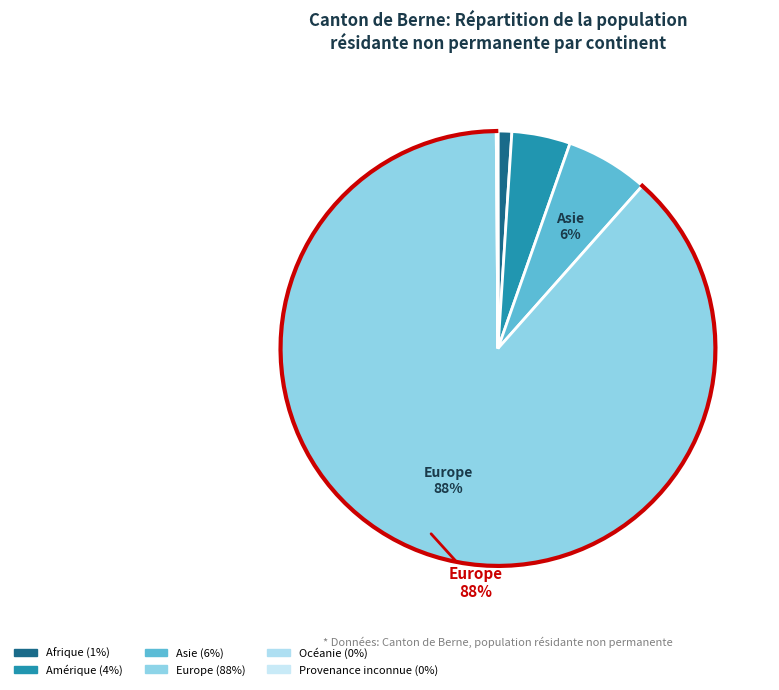

How many slices are in this pie chart?

6